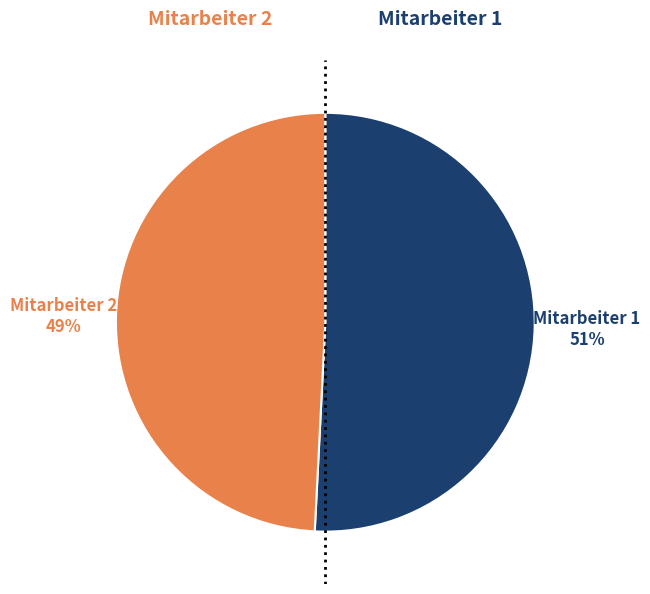

Is there any slice that represents more than half of the pie?

Yes